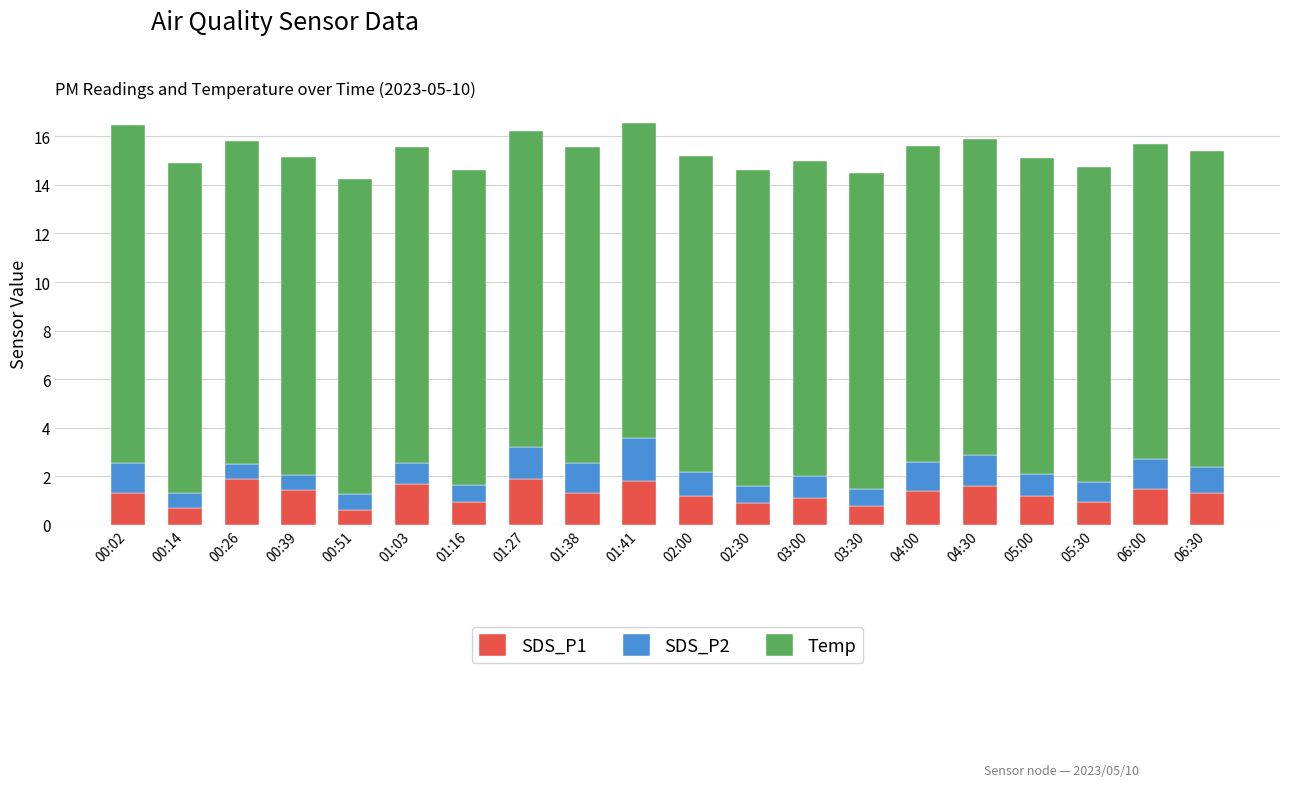

What is the maximum value for SDS_P1?

1.9